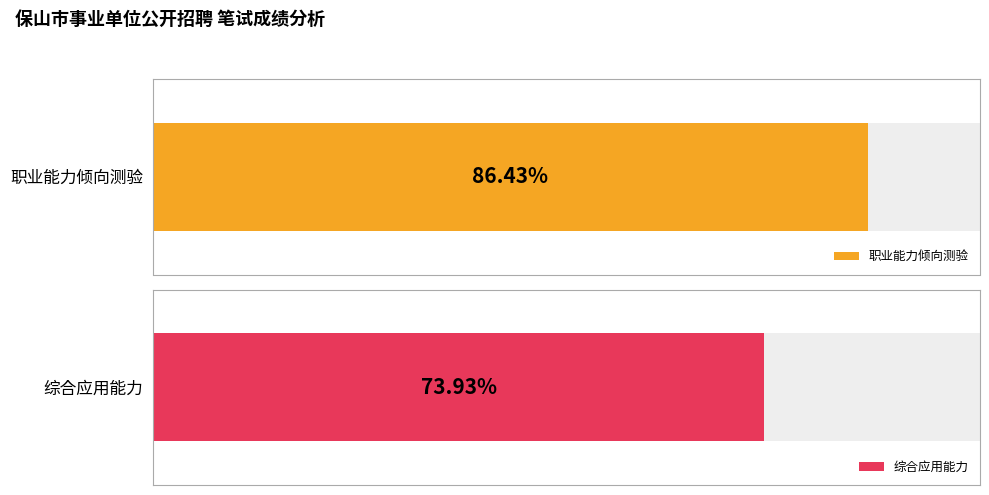

List the series in order of their peak value, highest first.

职业能力倾向测验, 综合应用能力